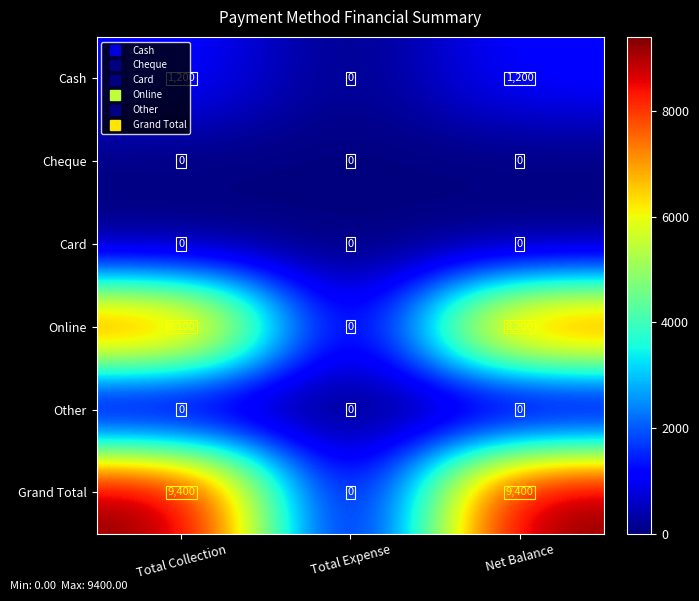

Which series has the widest spread of values?

Grand Total